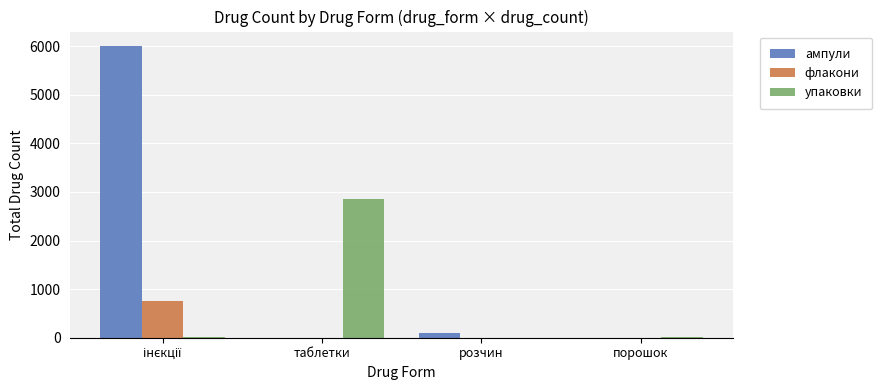

Which series has the largest total across all categories?

ампули